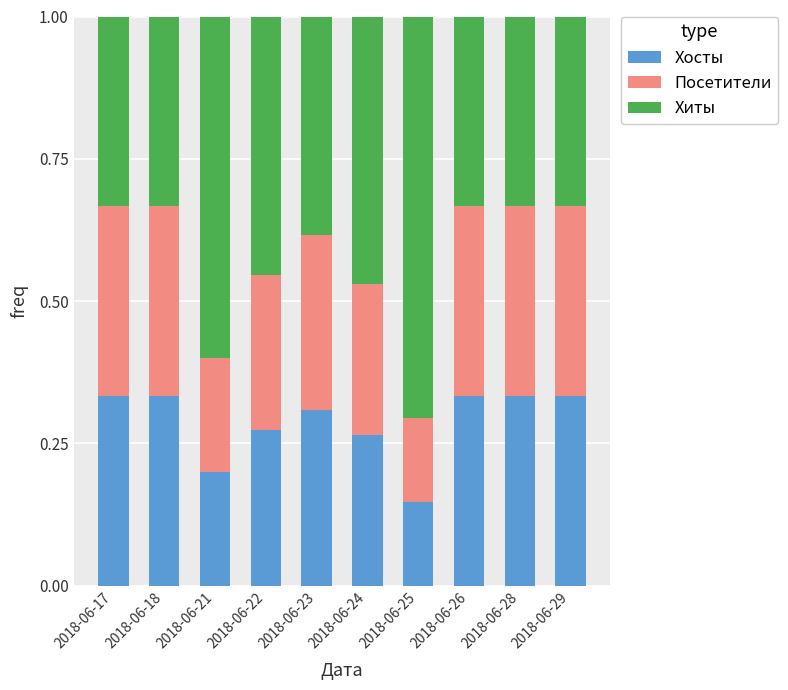

The Хосты series shows 0.1 at 2018-06-17. True or false?

False